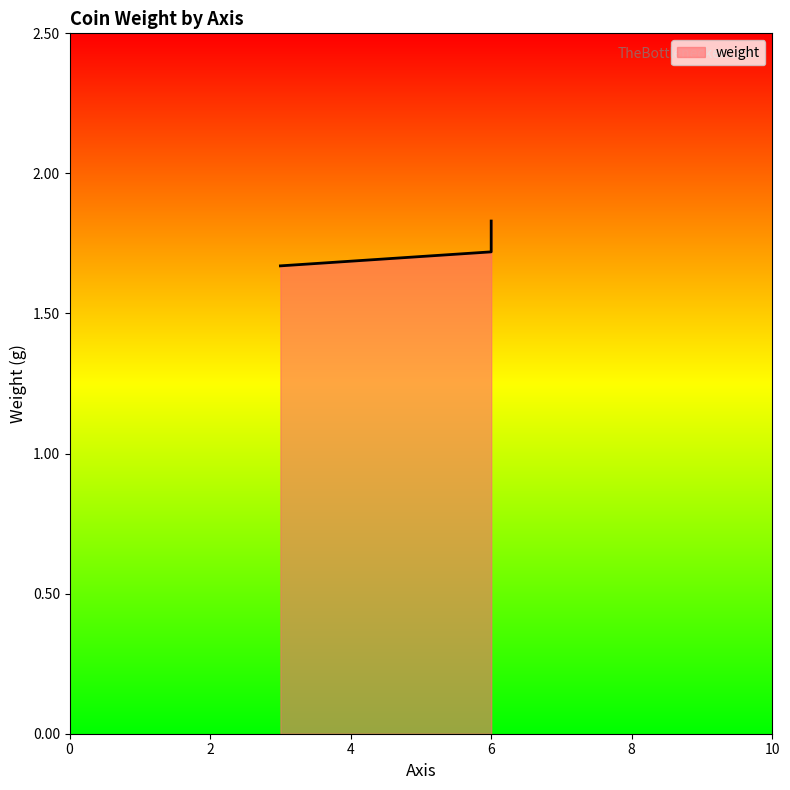

What is the difference between the maximum and second lowest values?

0.1